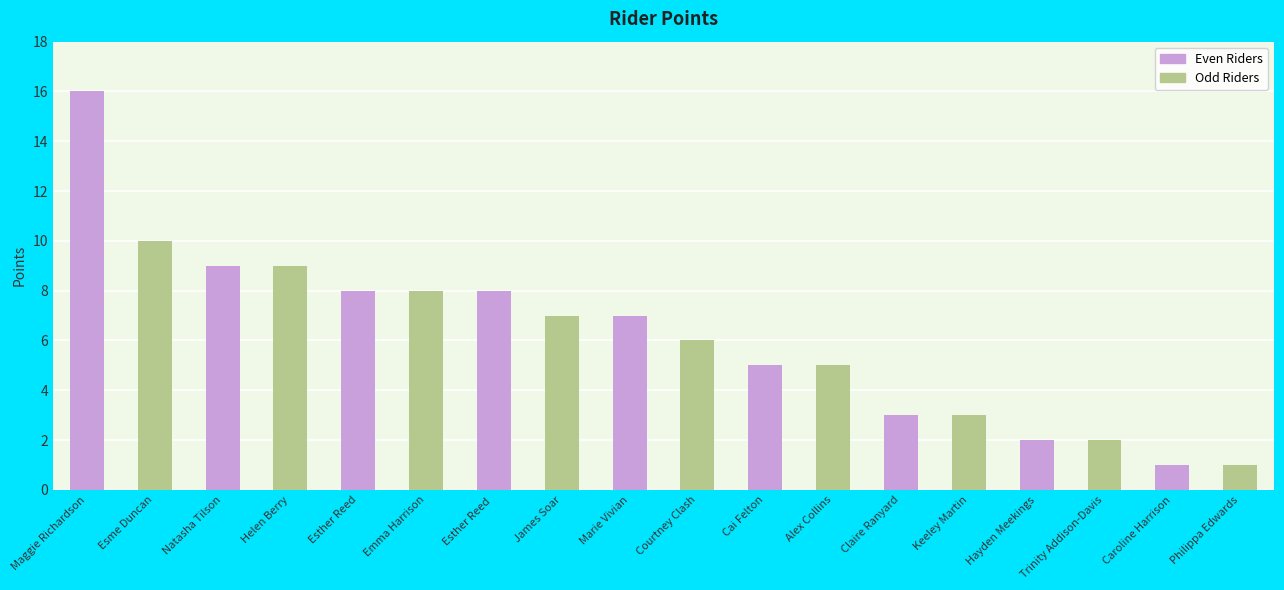

Which category has the highest value across all series?

Maggie Richardson